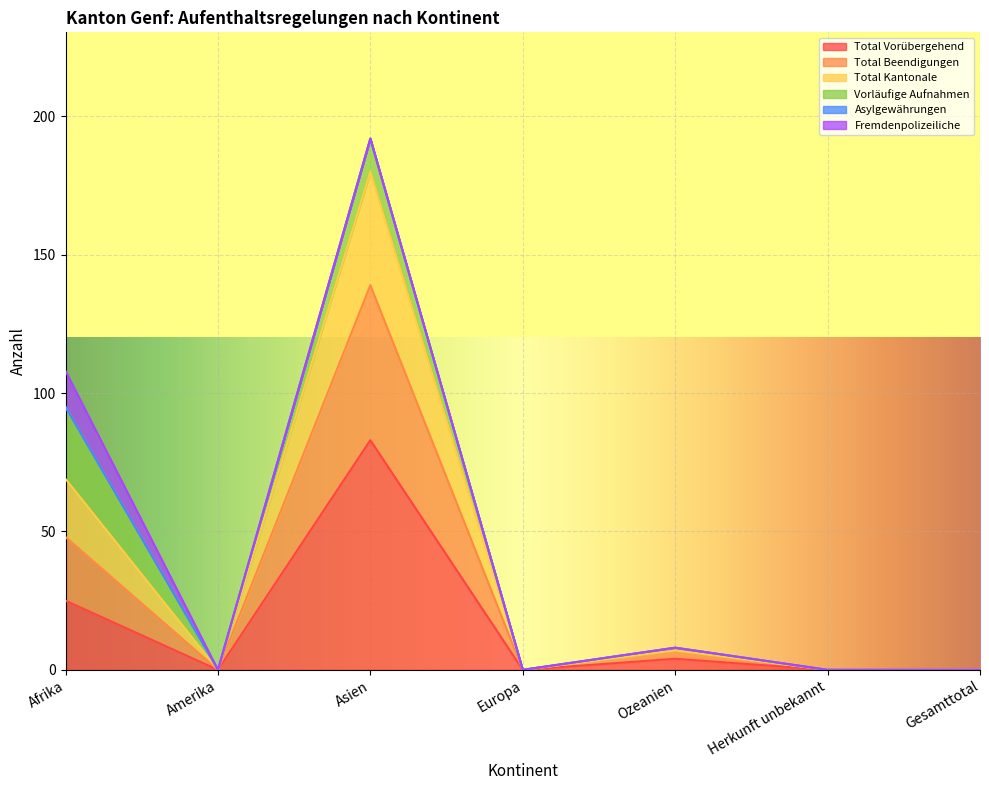

In Total Beendigungen, how many points are lower than both neighbors (excluding endpoints)?

2